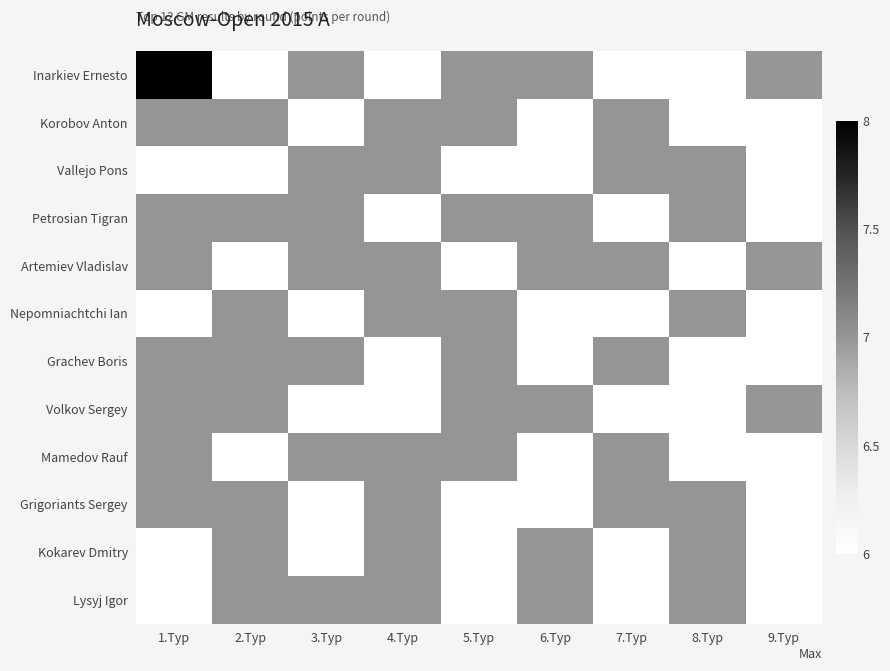

Between 5.Тур and 9.Тур, which is larger?

5.Тур